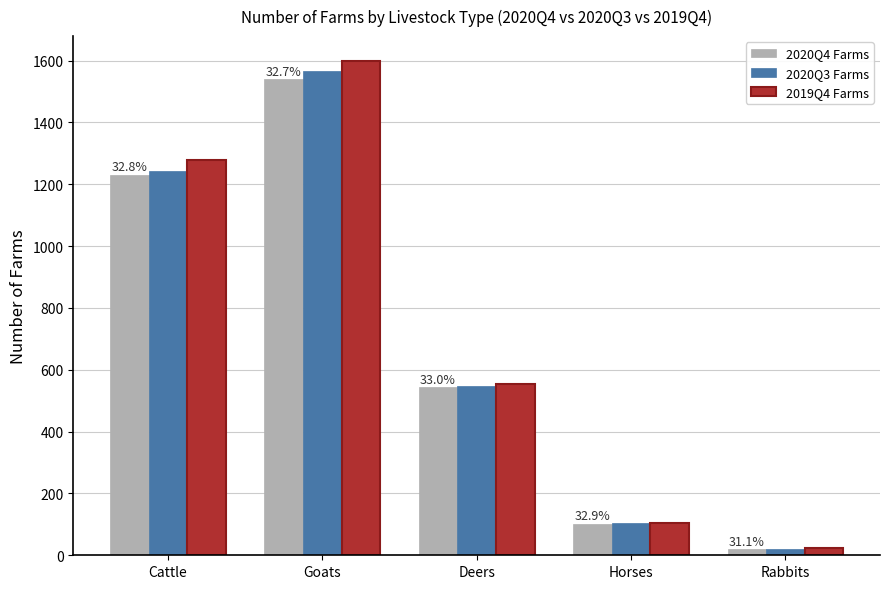

List the labels in order of 2020Q4 Farms value, smallest first.

Rabbits, Horses, Deers, Cattle, Goats